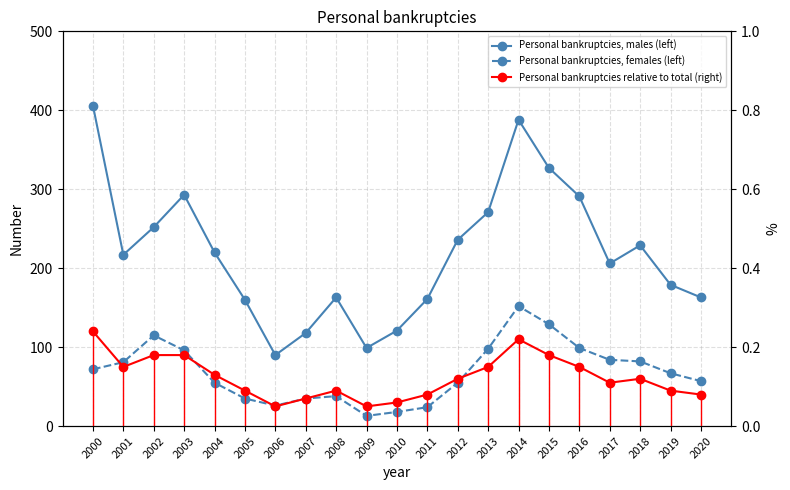

Rank the series by their average value, from highest to lowest.

Personal bankruptcies, males (left), Personal bankruptcies, females (left), Personal bankruptcies relative to total (right)